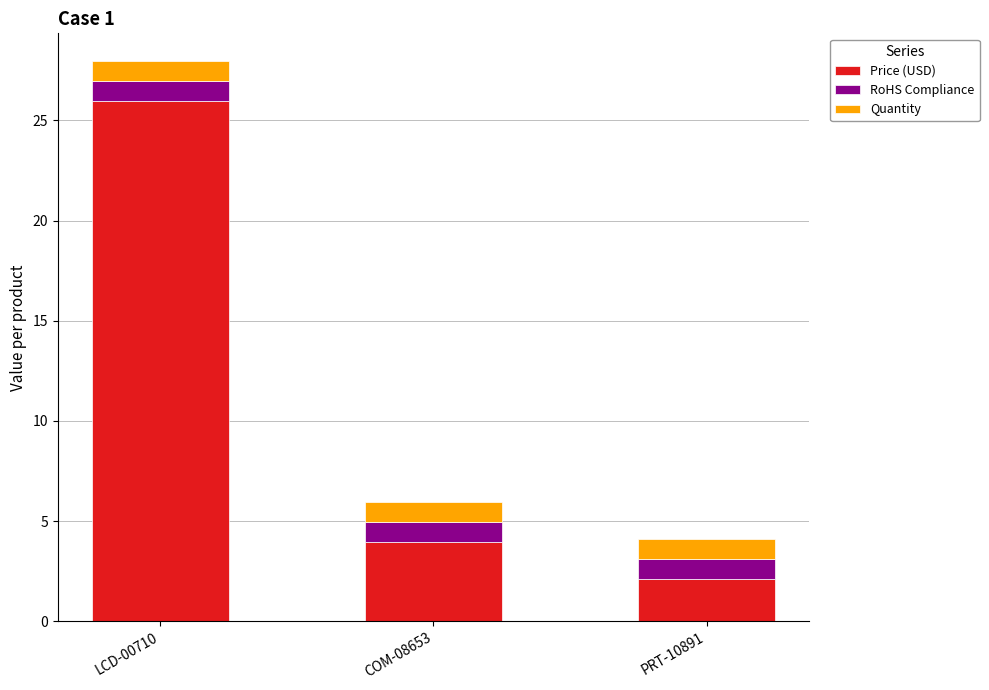

At which category is the sum across all series the highest?

LCD-00710